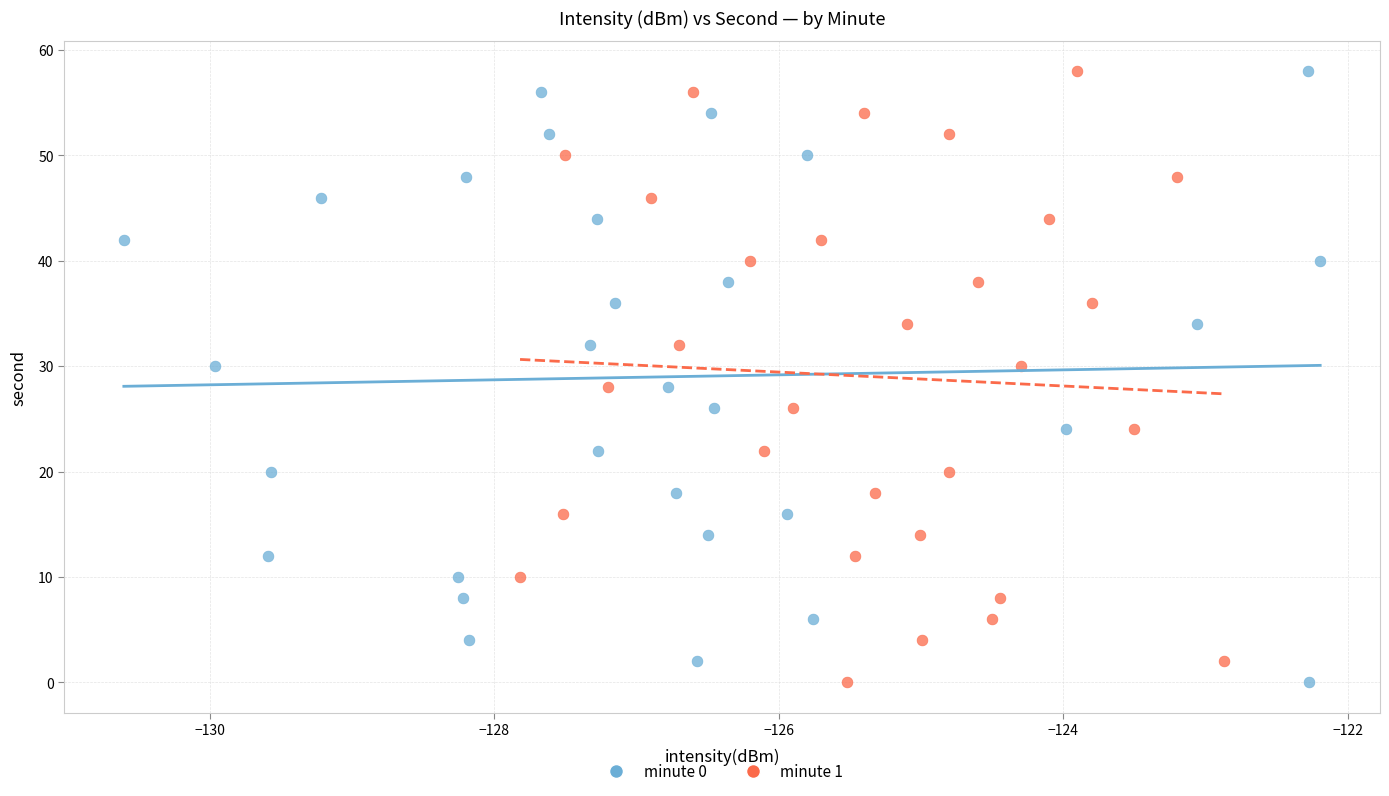

What are all the series names shown in the legend?

minute 0, minute 1